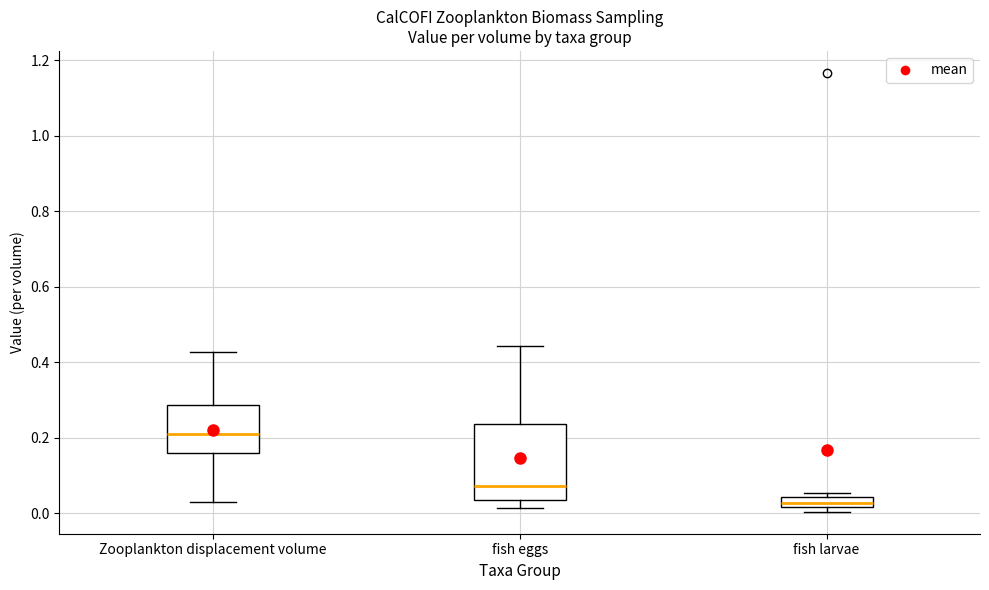

Comparing the boxes themselves (not the whiskers), which one is the tallest?

fish eggs